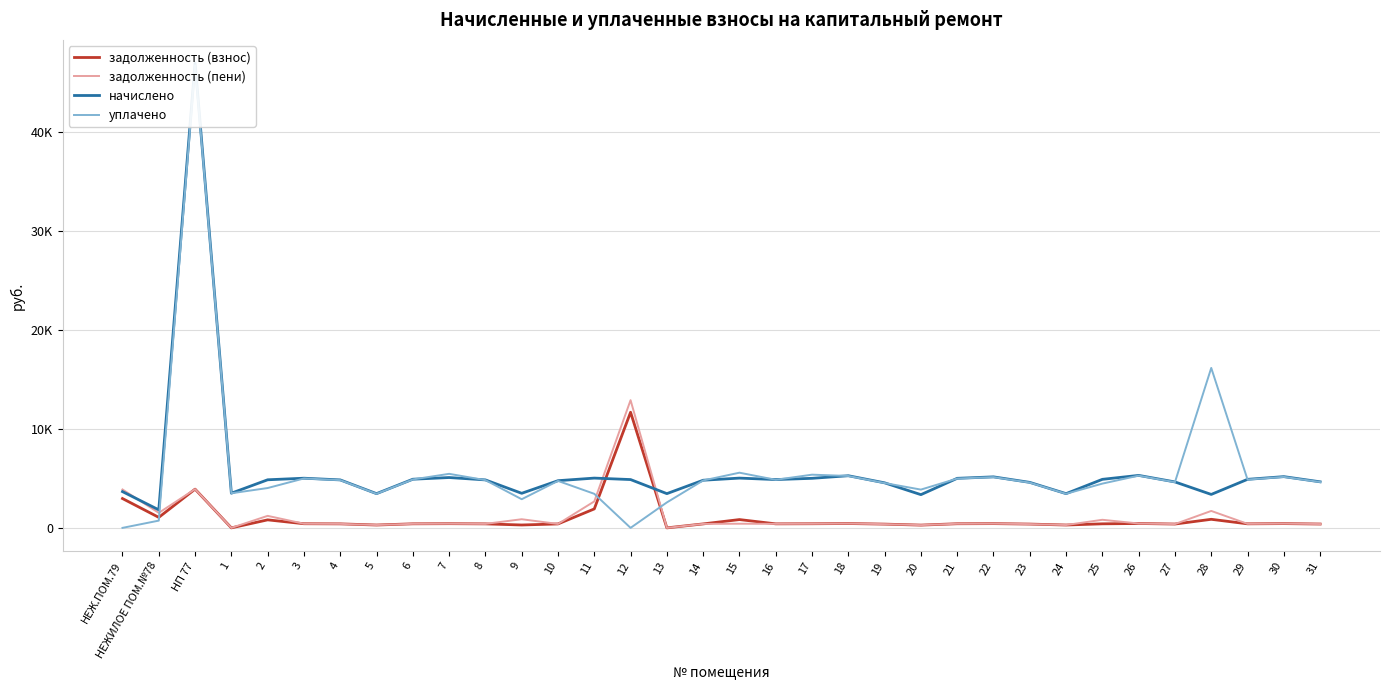

The value of уплачено at НЕЖ.ПОМ.79 is 0.0. True or false?

True